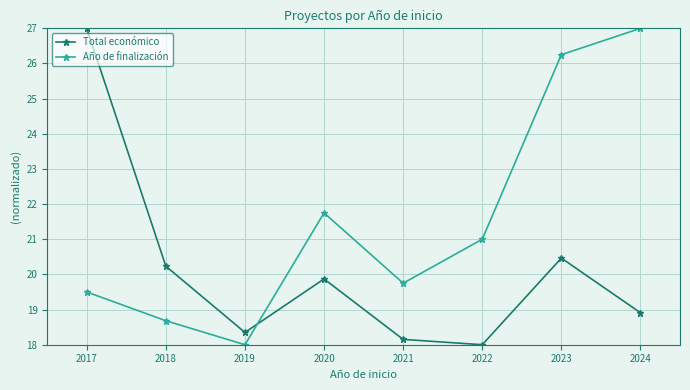

What is the average value of the Año de finalización series?

21.5